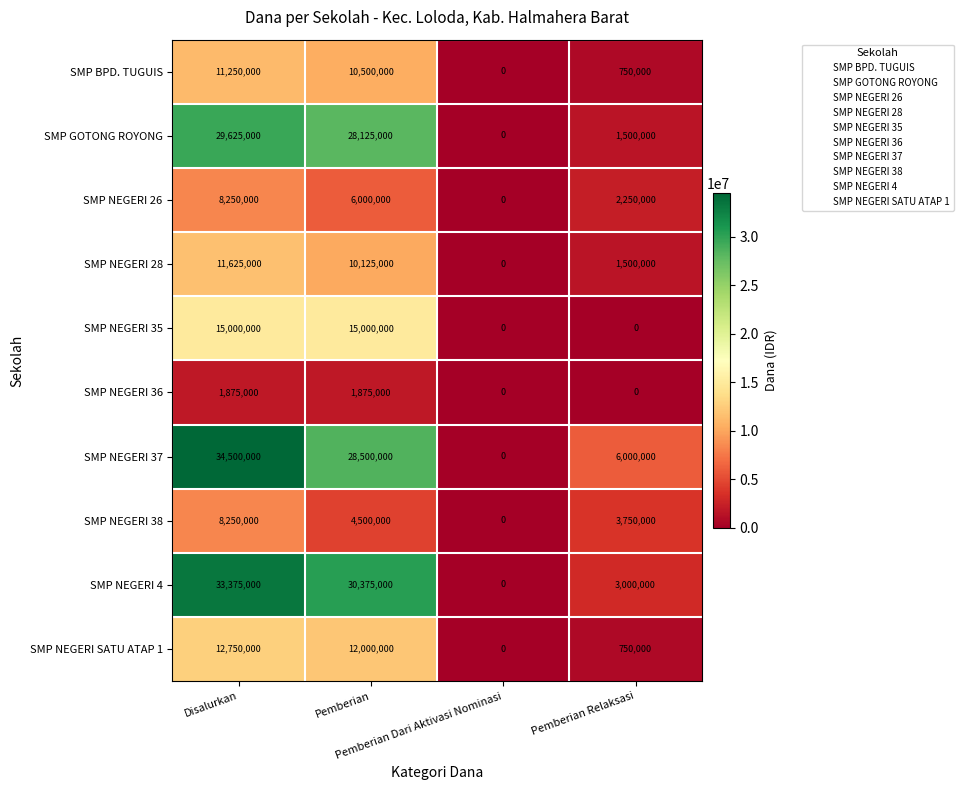

What is the sum of all SMP NEGERI SATU ATAP 1 values?

25500000